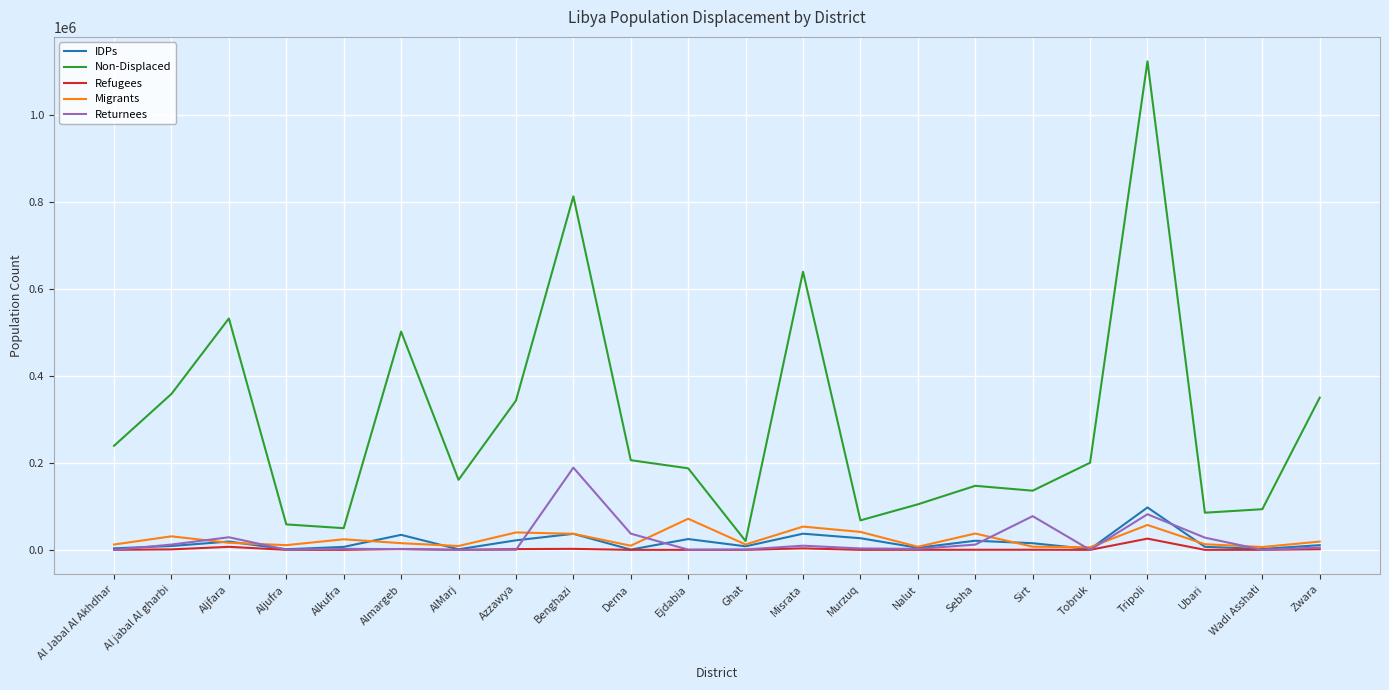

The Non-Displaced series shows 843340 at Misrata. True or false?

False